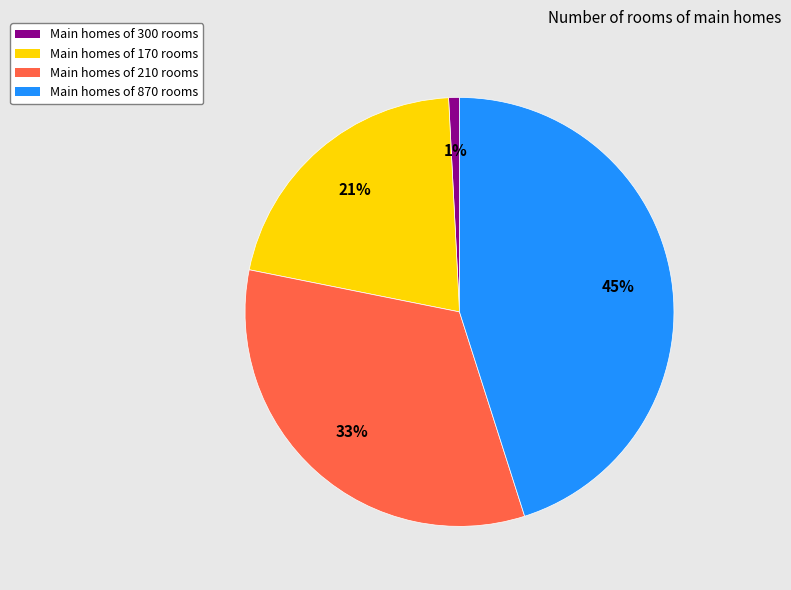

Is there any slice that represents more than half of the pie?

No